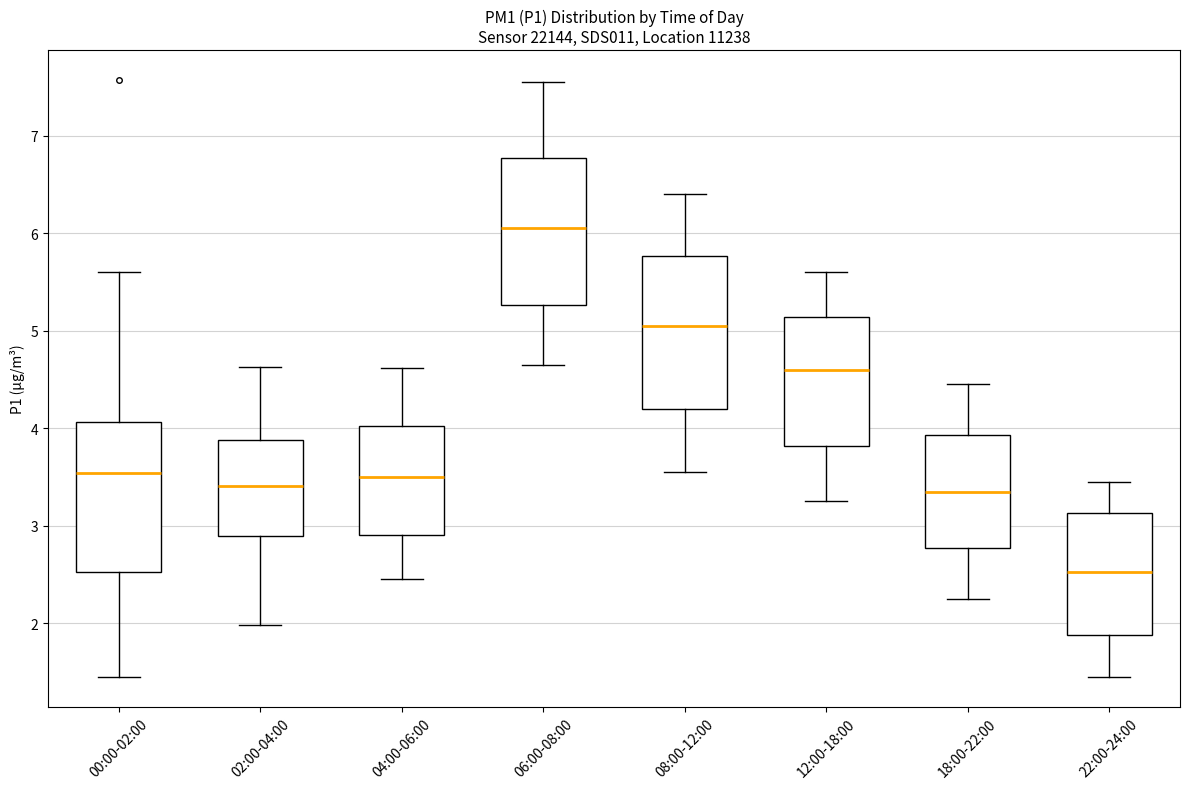

Reading left to right, read every box against the y-axis: the position of its median line, the range the box covers, and the ends of its whiskers. The values are not printed on the chart, so give them approximately, as read against the axis.

00:00-02:00: median 3.5, box 2.5 to 4.1, whiskers 1.5 to 5.6
02:00-04:00: median 3.4, box 2.9 to 3.9, whiskers 2.0 to 4.6
04:00-06:00: median 3.5, box 2.9 to 4.0, whiskers 2.5 to 4.6
06:00-08:00: median 6.1, box 5.3 to 6.8, whiskers 4.7 to 7.6
08:00-12:00: median 5.1, box 4.2 to 5.8, whiskers 3.6 to 6.4
12:00-18:00: median 4.6, box 3.8 to 5.1, whiskers 3.3 to 5.6
18:00-22:00: median 3.4, box 2.8 to 3.9, whiskers 2.3 to 4.5
22:00-24:00: median 2.5, box 1.9 to 3.1, whiskers 1.5 to 3.5